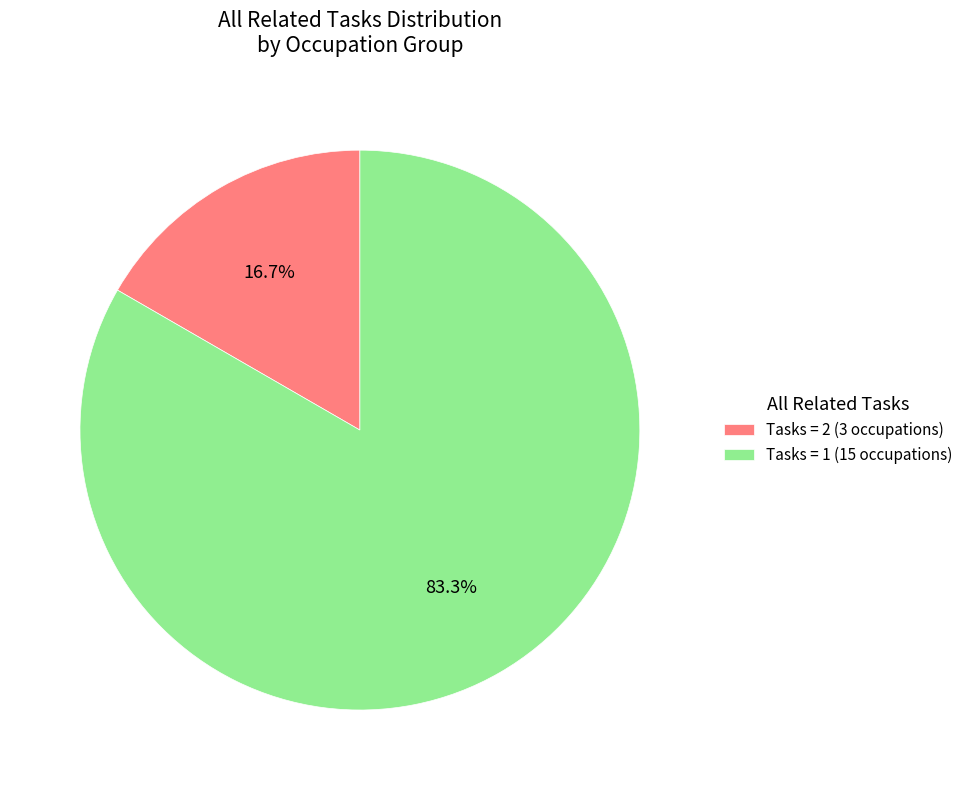

Approximately how many times larger is the value at Tasks = 1 (15 occupations) compared to Tasks = 2 (3 occupations)?

5.0